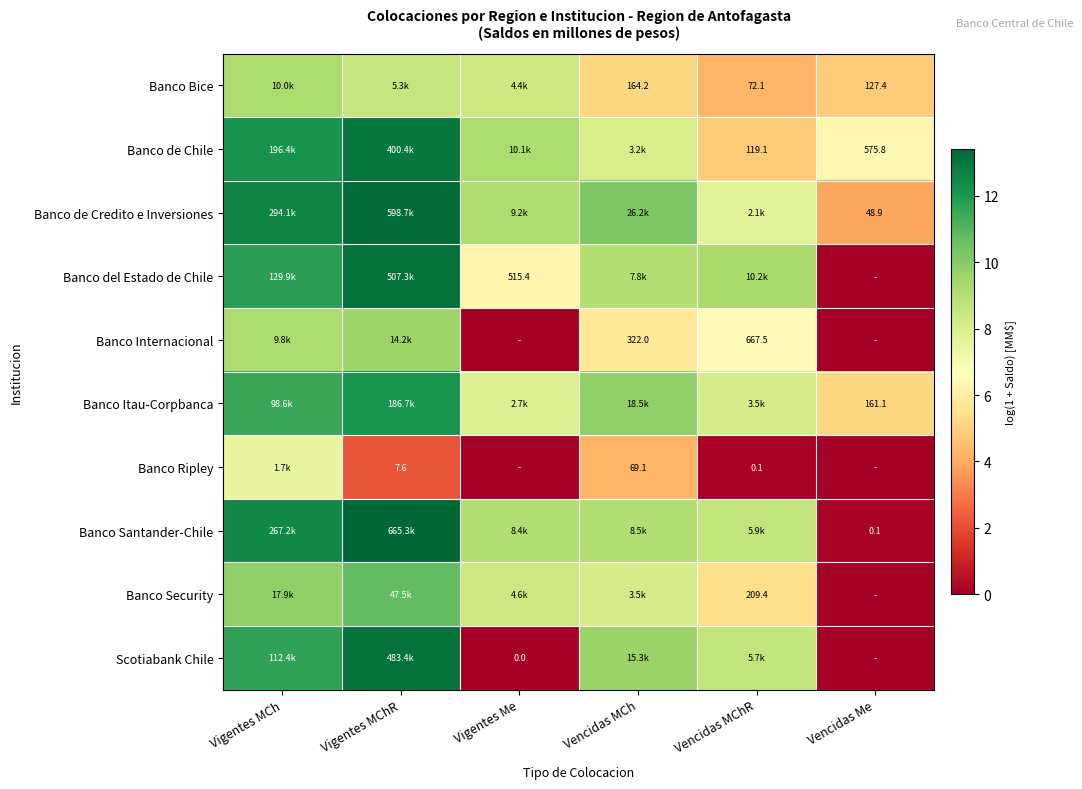

Is the value of Banco Internacional at Vencidas MCh greater than the value of Banco de Chile at Vencidas Me?

No